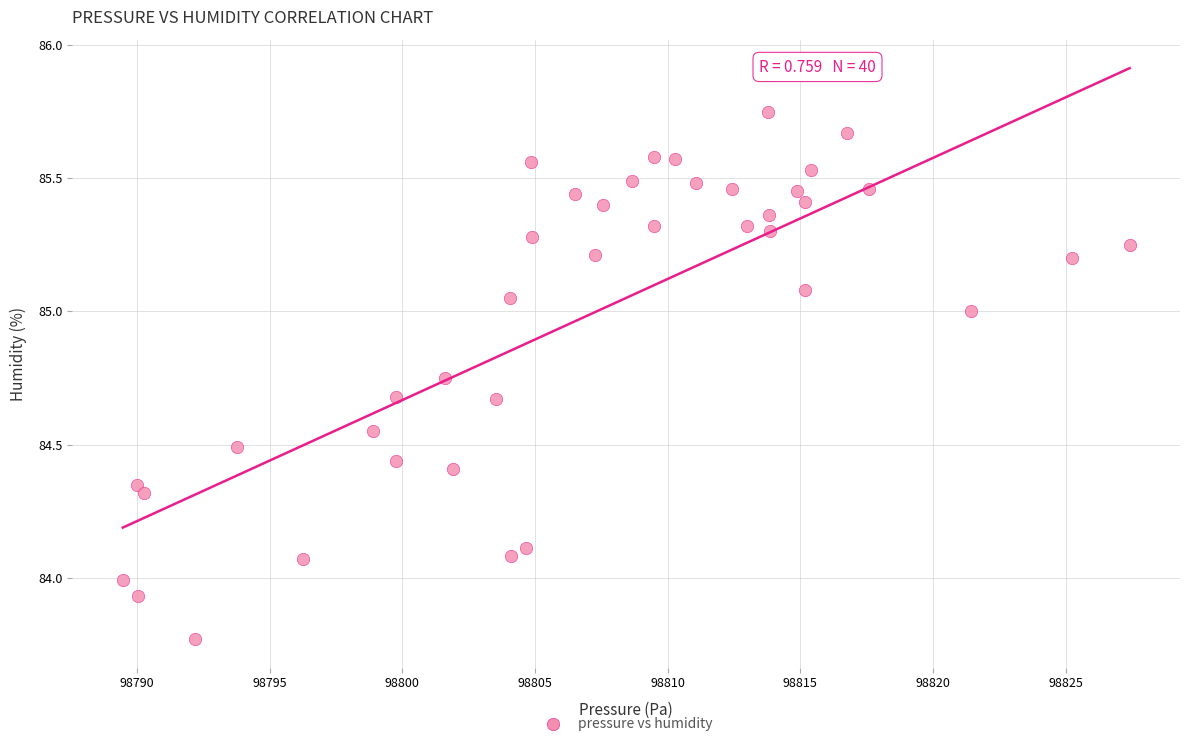

What is the range of Y values (max minus min)?

2.0